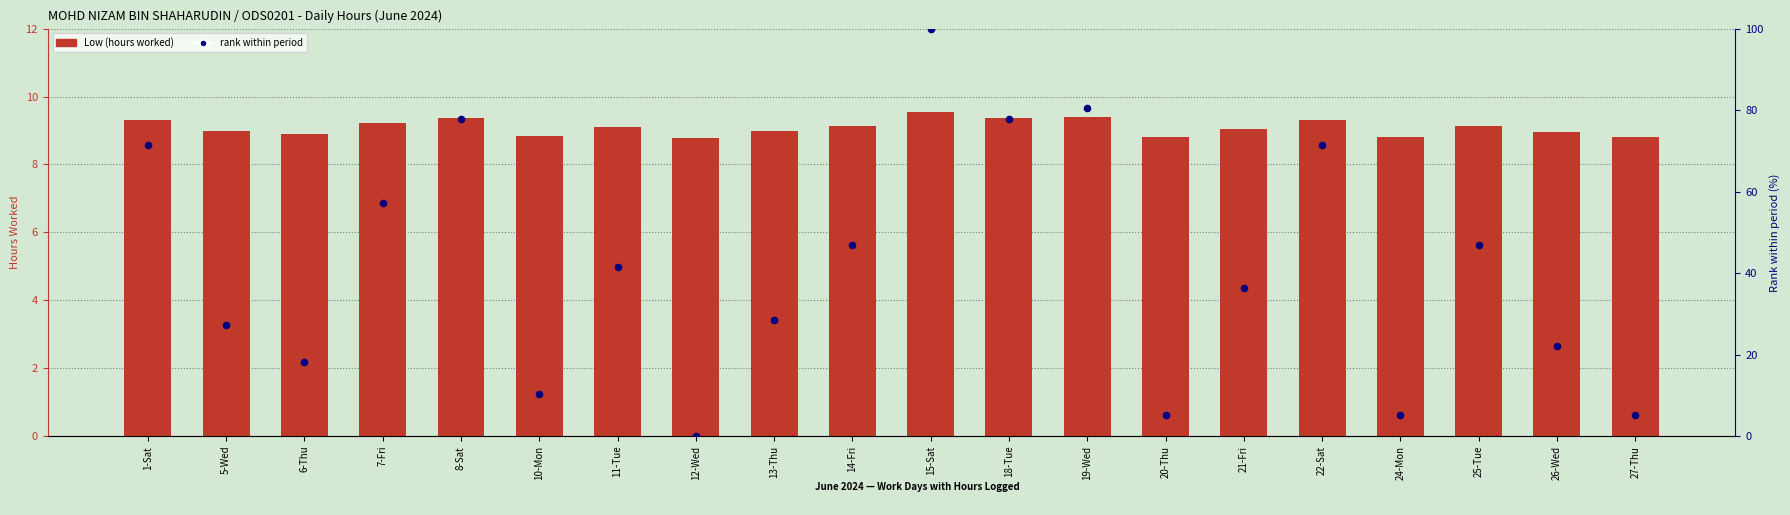

Which series has the widest spread of Y values?

rank within period